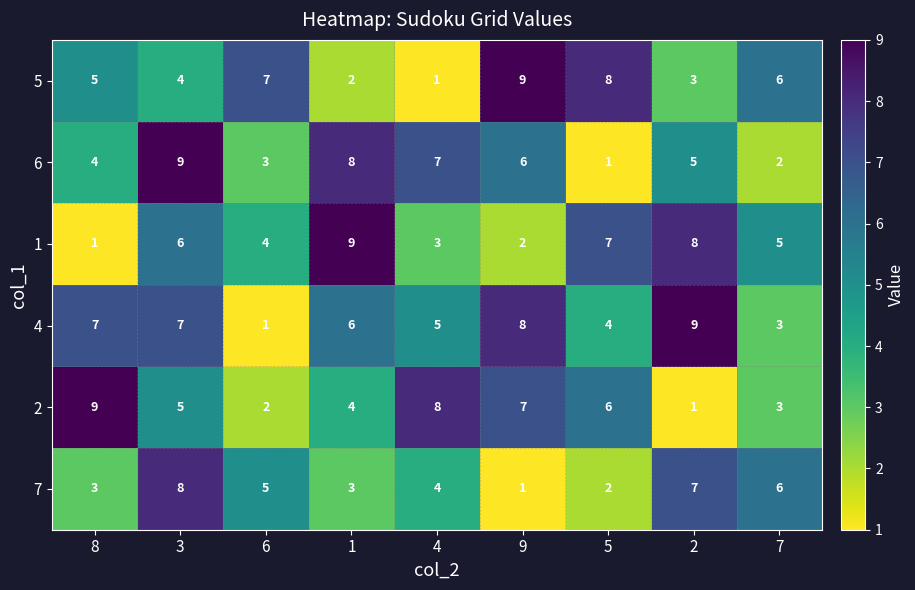

Between 8 and 9, which series saw the biggest shift?

5